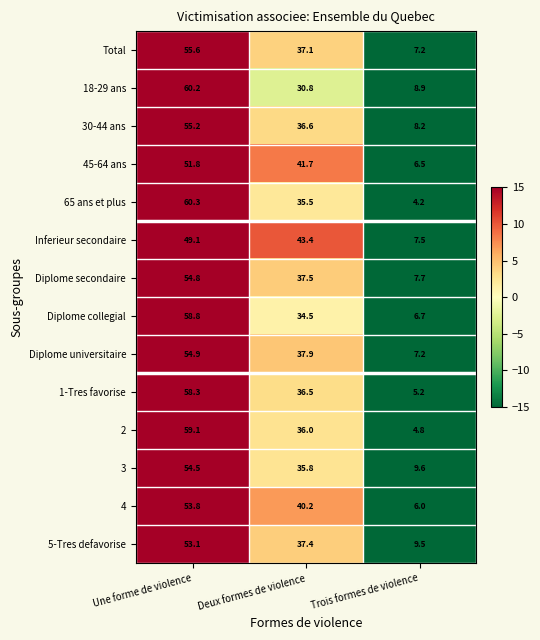

Rank the series at Une forme de violence from highest to lowest value.

65 ans et plus, 18-29 ans, 2, Diplome collegial, 1-Tres favorise, Total, 30-44 ans, Diplome universitaire, Diplome secondaire, 3, 4, 5-Tres defavorise, 45-64 ans, Inferieur secondaire